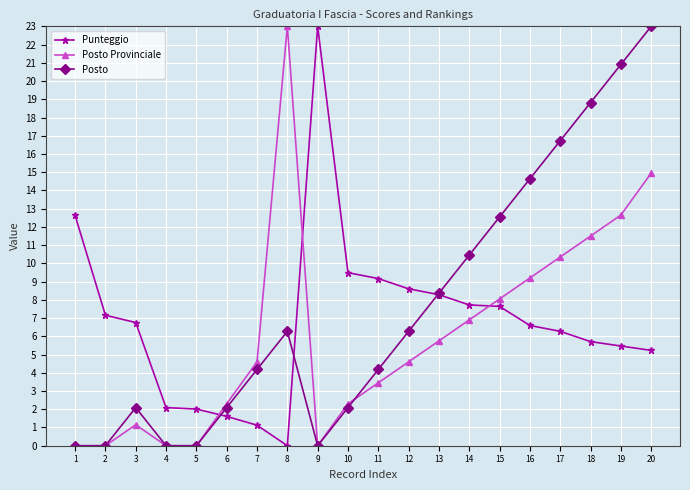

How many interior local peaks does the Posto Provinciale series have?

2